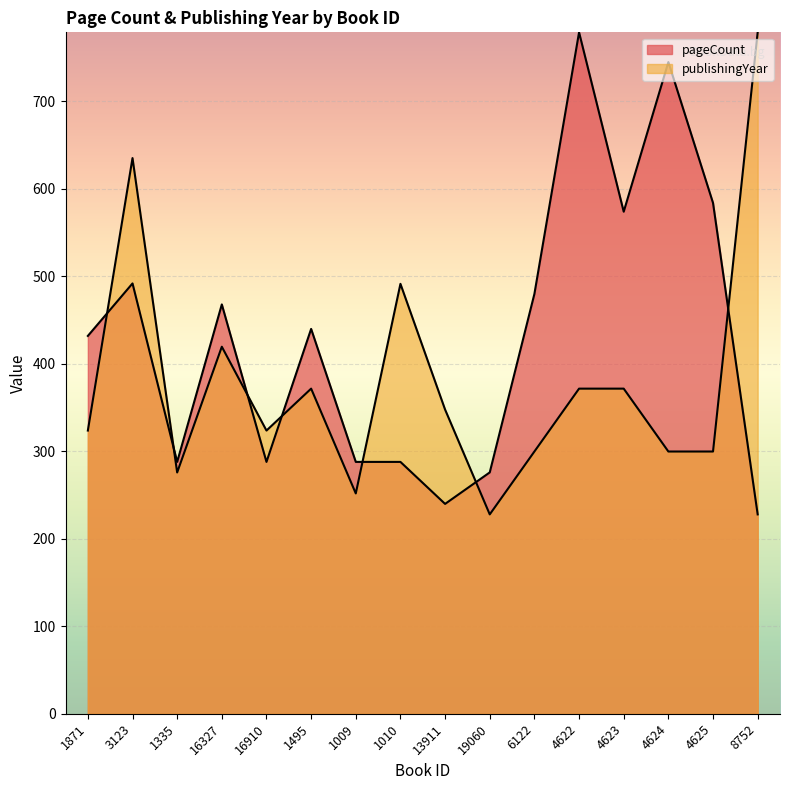

Rank the categories by pageCount value from highest to lowest.

4622, 4624, 4625, 4623, 3123, 6122, 16327, 1495, 1871, 1335, 16910, 1009, 1010, 19060, 13911, 8752